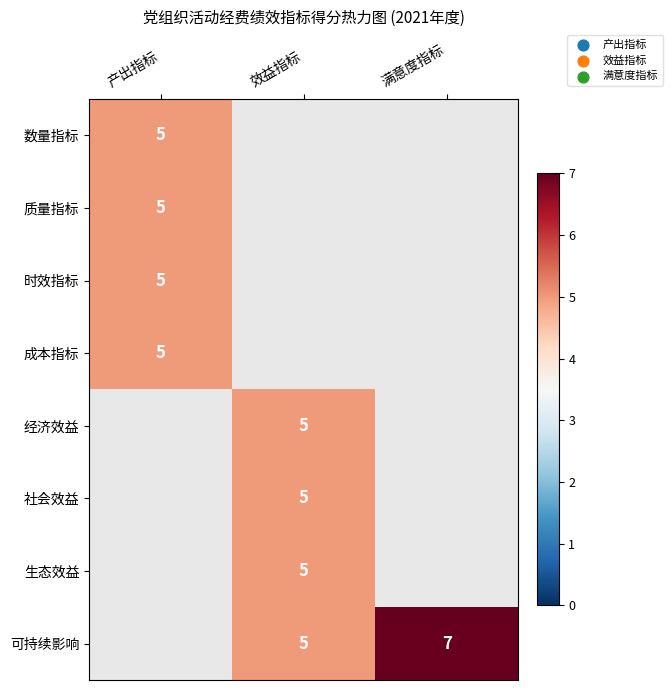

How many data points does each series have?

3